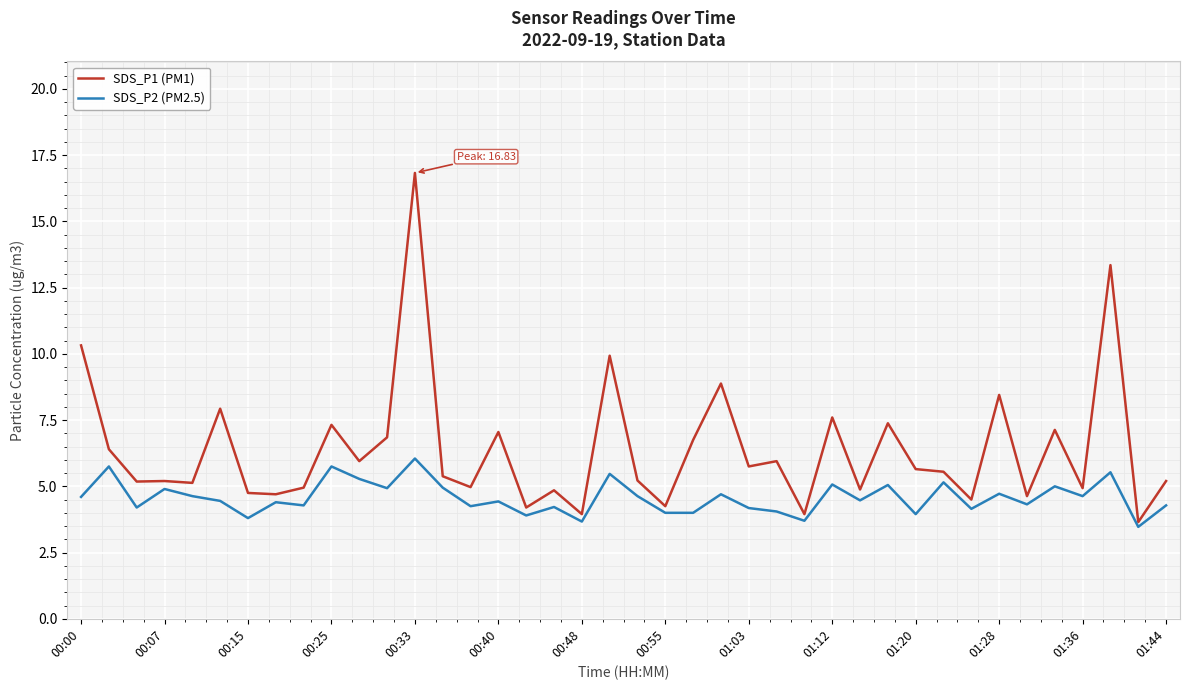

Rank the series by their average value, from highest to lowest.

SDS_P1 (PM1), SDS_P2 (PM2.5)